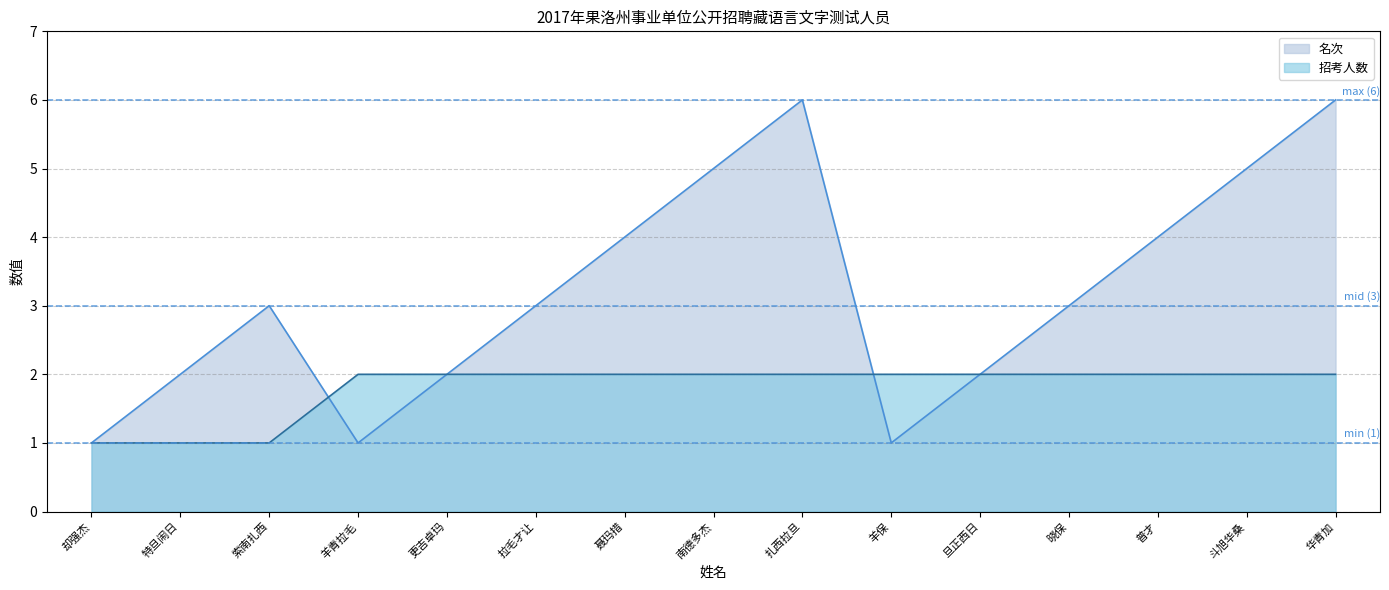

What is the sum of the 名次 values at 羊青拉毛 and 扎西拉旦?

7